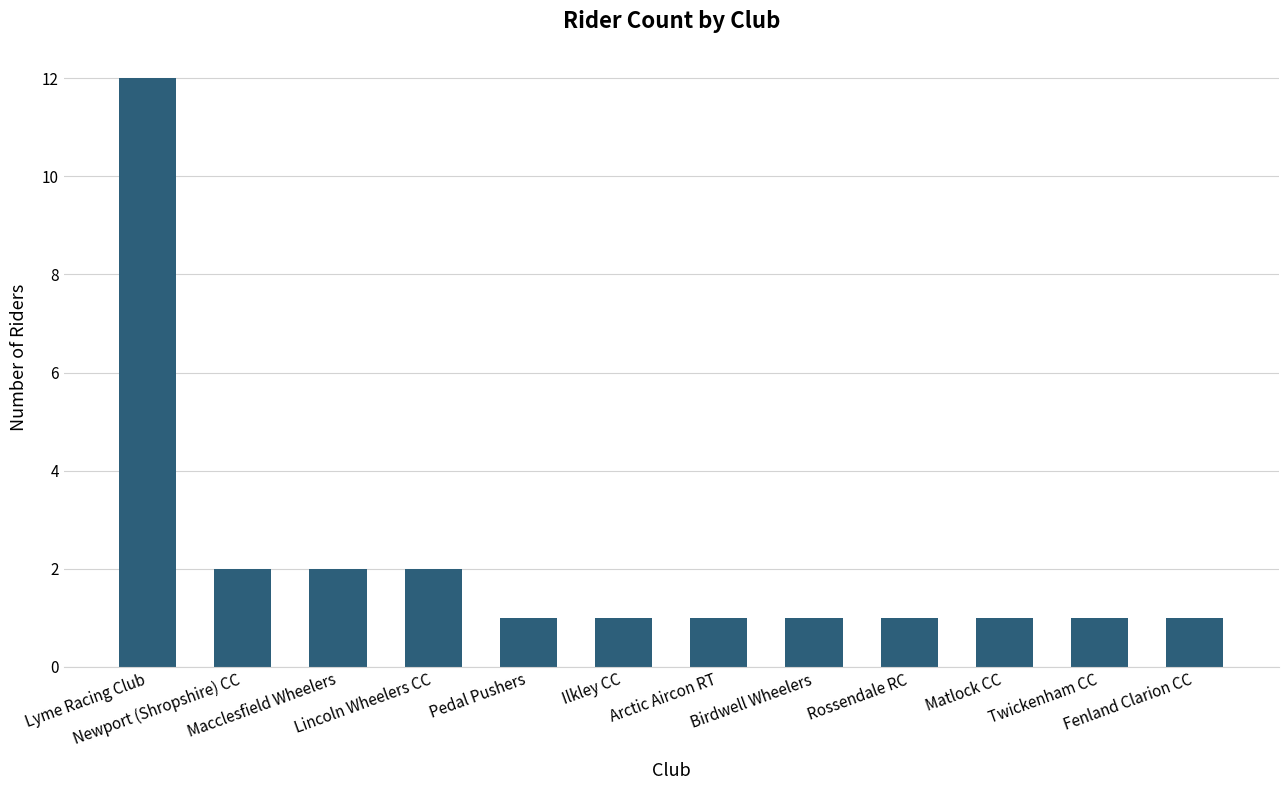

Does the chart contain stacked bars?

No